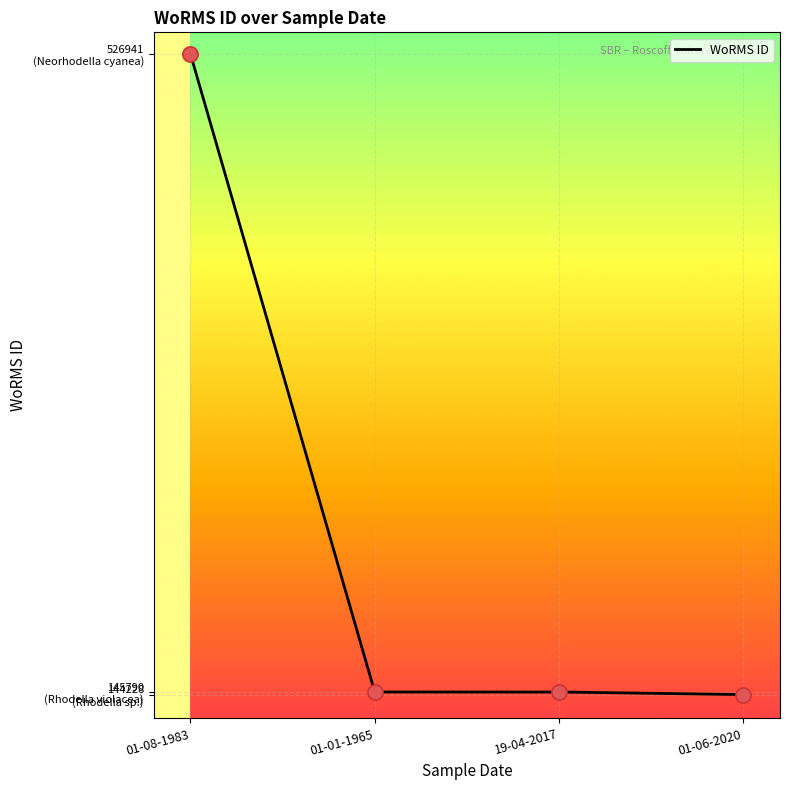

Between 01-08-1983 and 01-06-2020, which is larger?

01-08-1983